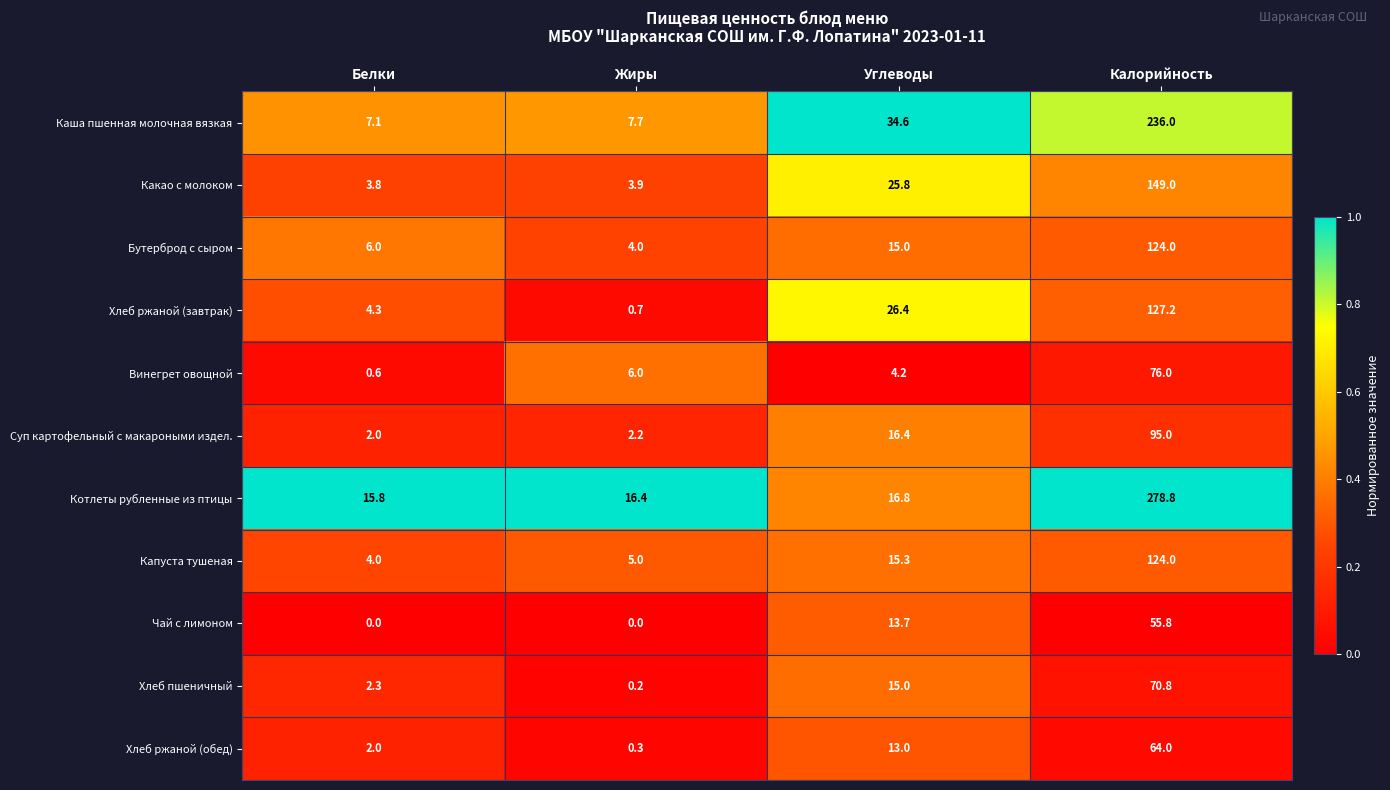

Read the Хлеб пшеничный value at Калорийность.

70.8